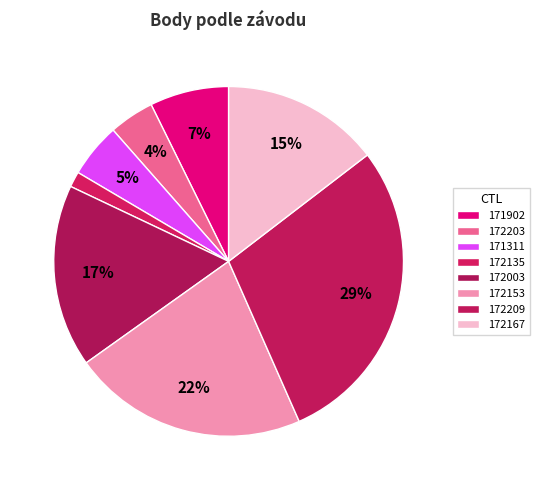

To the nearest percent, what percentage of the pie is 172003?

17%